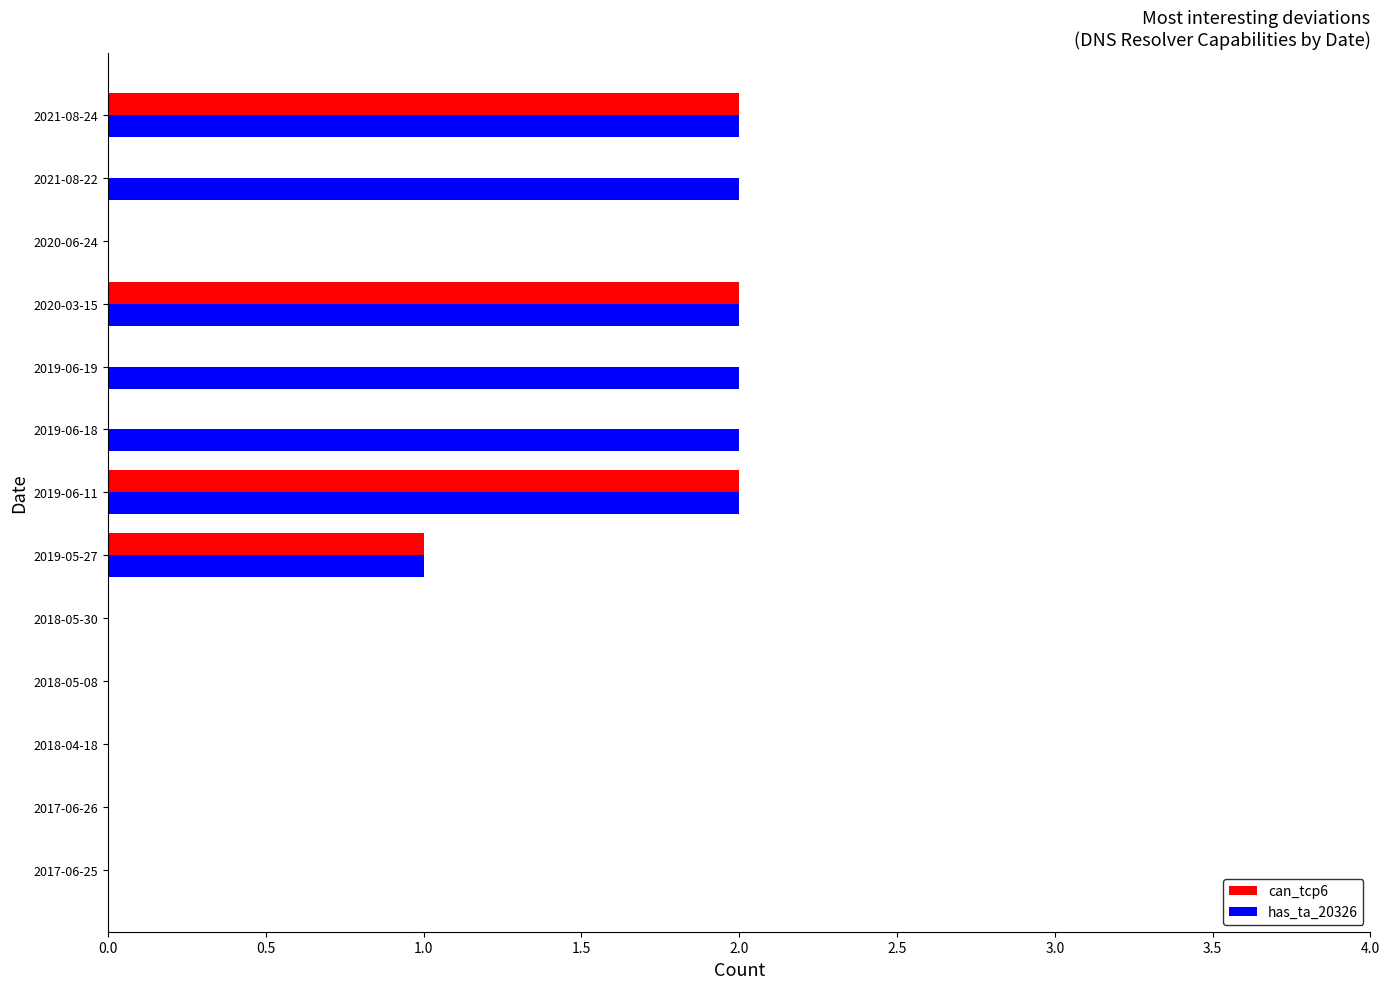

True or false: has_ta_20326 has a value of 0 at 2018-05-08.

True